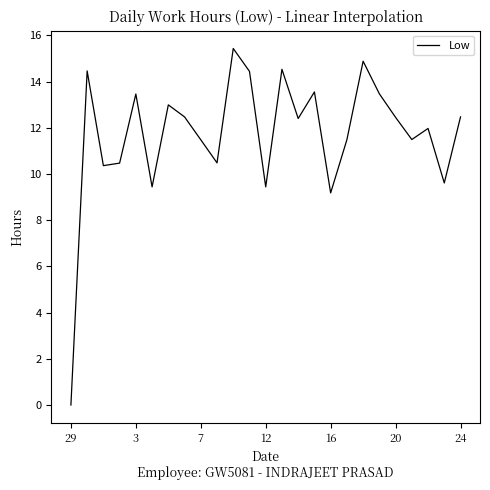

What is the difference between the maximum and minimum values?

15.4